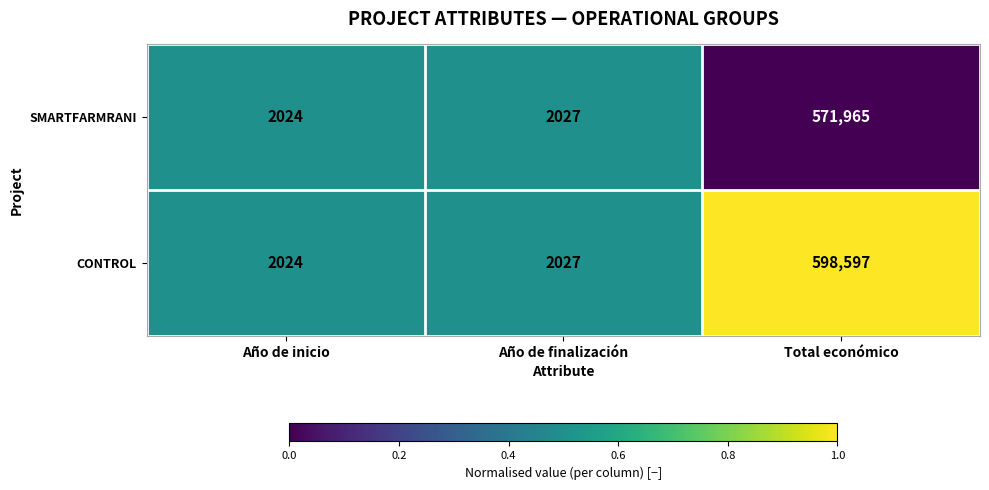

Which category has the lowest value across all series?

Año de inicio